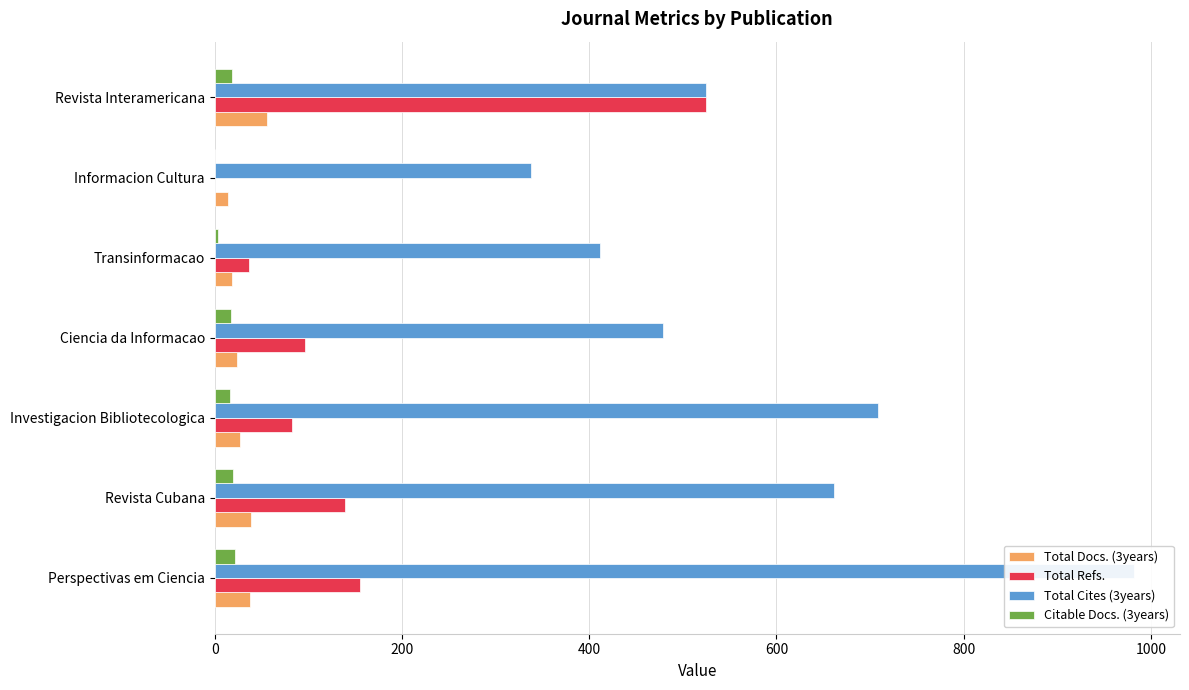

How many bars are there in total?

28